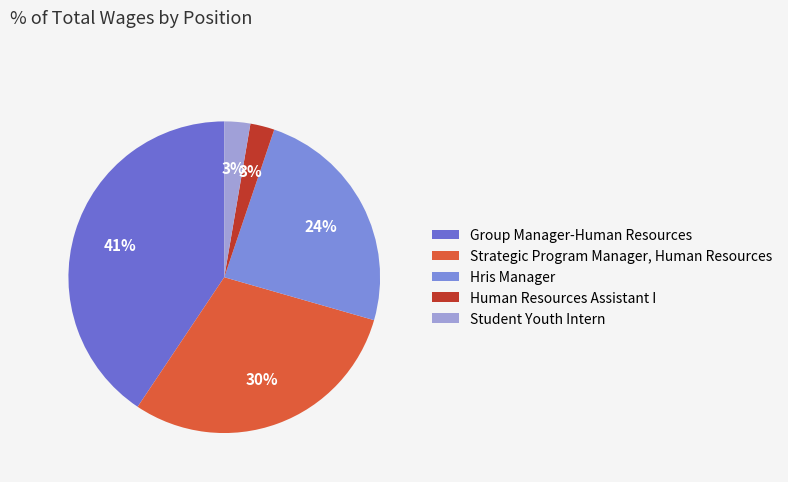

To the nearest percent, what portion does Hris Manager represent?

24%